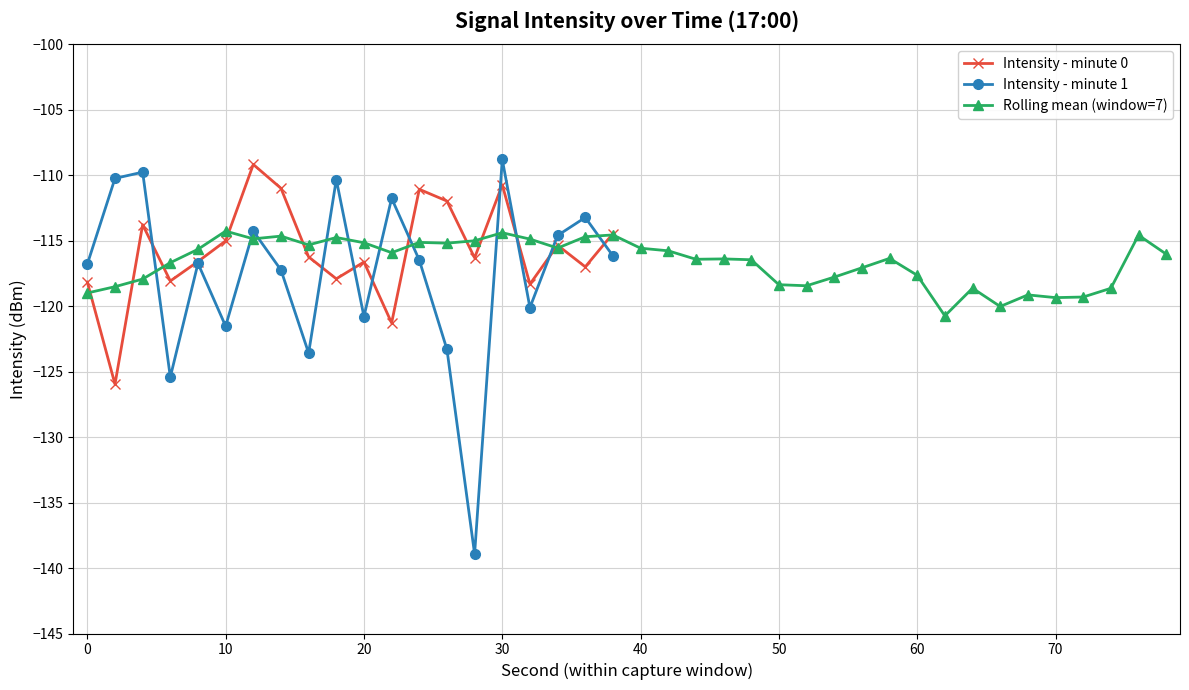

The chart shows a value of -186.2 at 4. True or false?

False